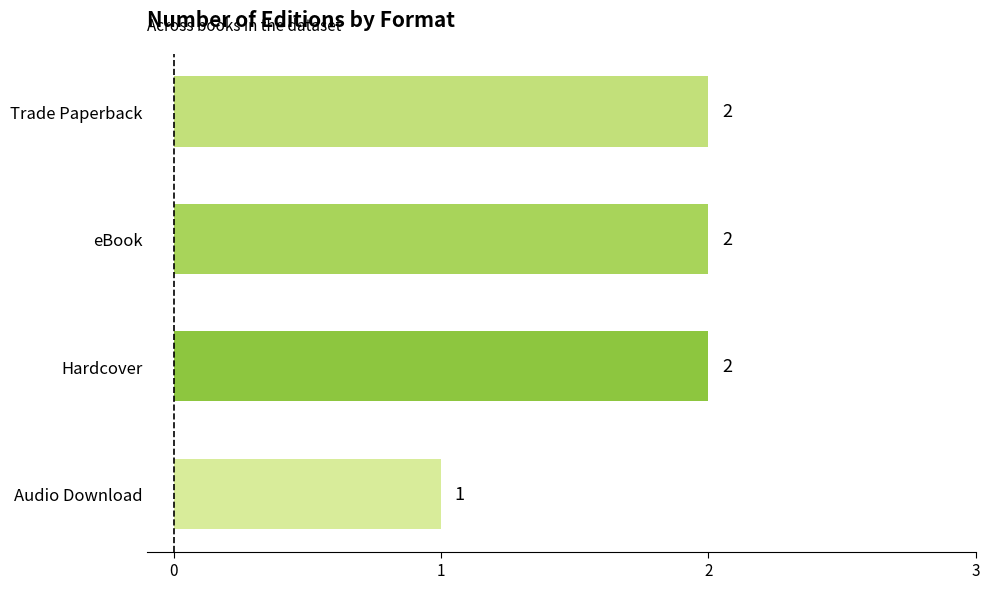

At which label is the value closest to 1?

Audio Download